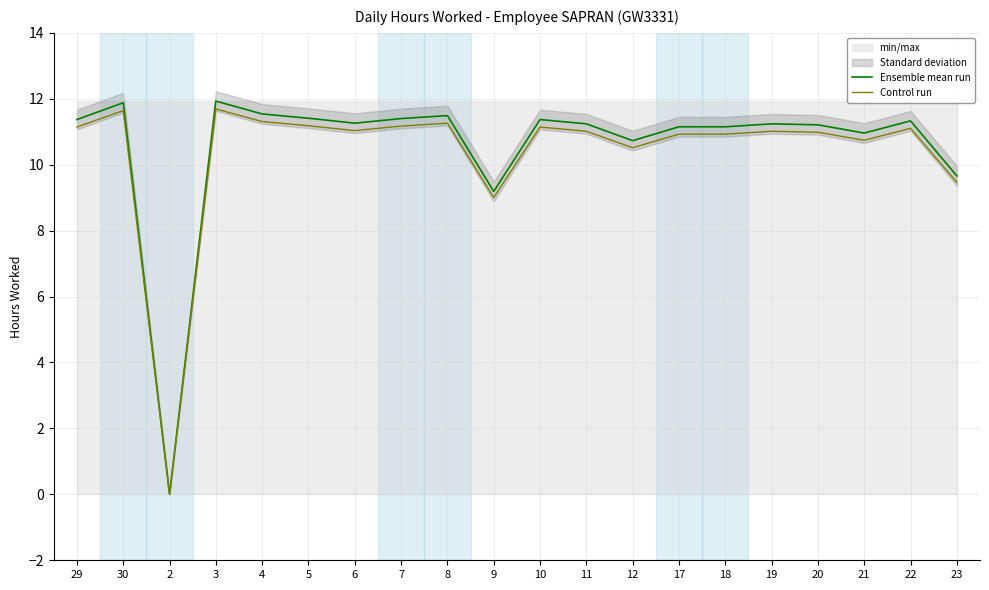

What is the label of the 8th point from the left?

7